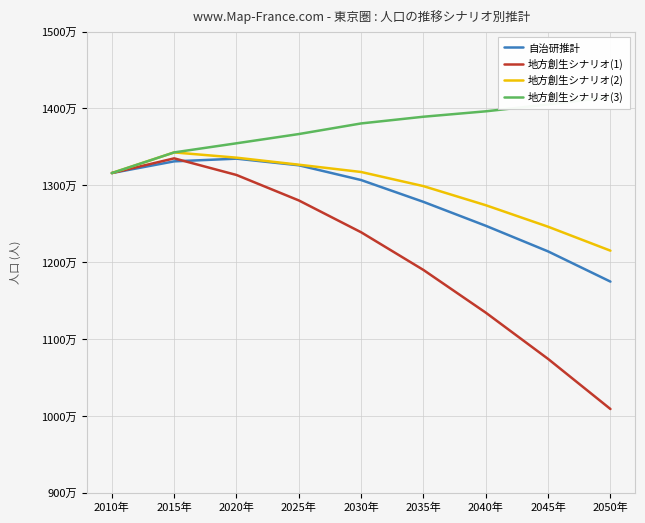

Does the chart have visible grid lines?

Yes